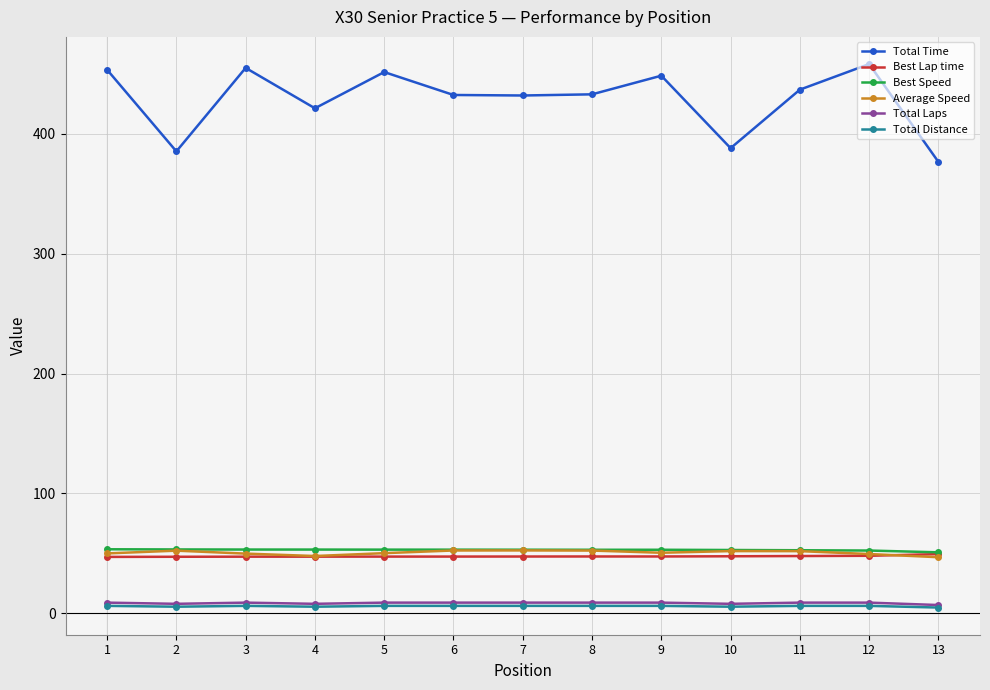

What value does the Total Distance series have at 2?

5.6